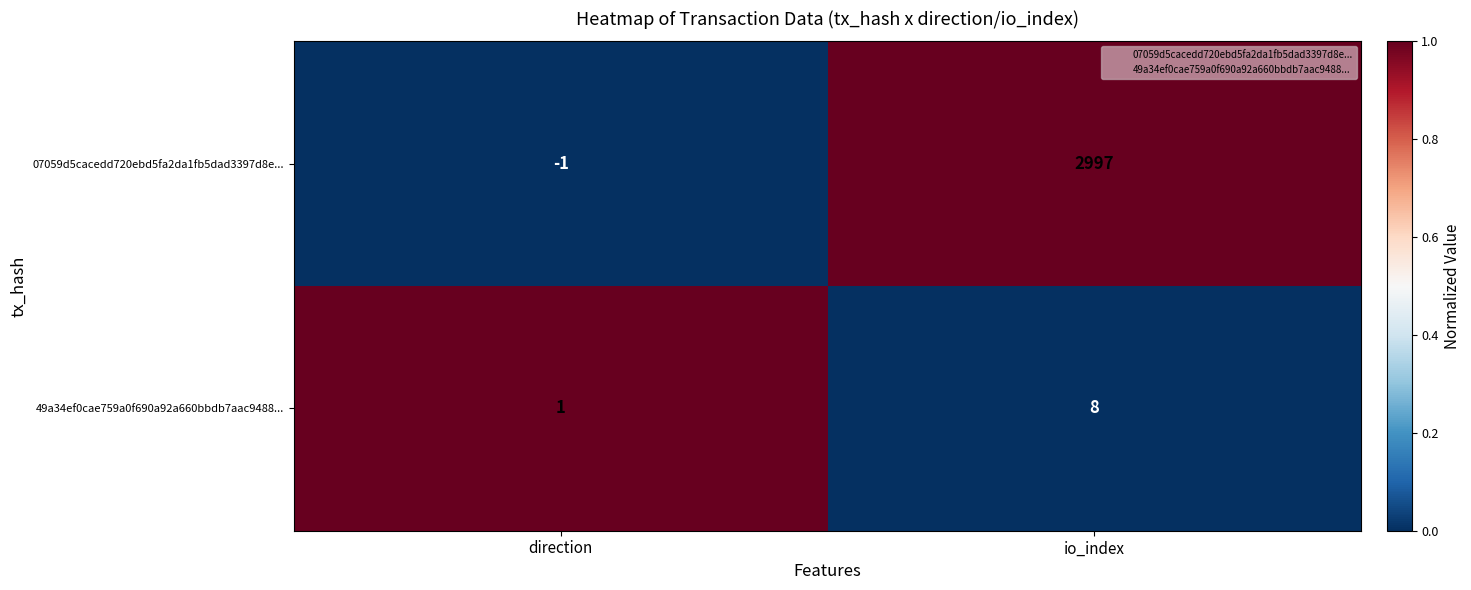

The 49a34ef0cae759a0f690a92a660bbdb7aac9488... series shows 1 at direction. True or false?

True